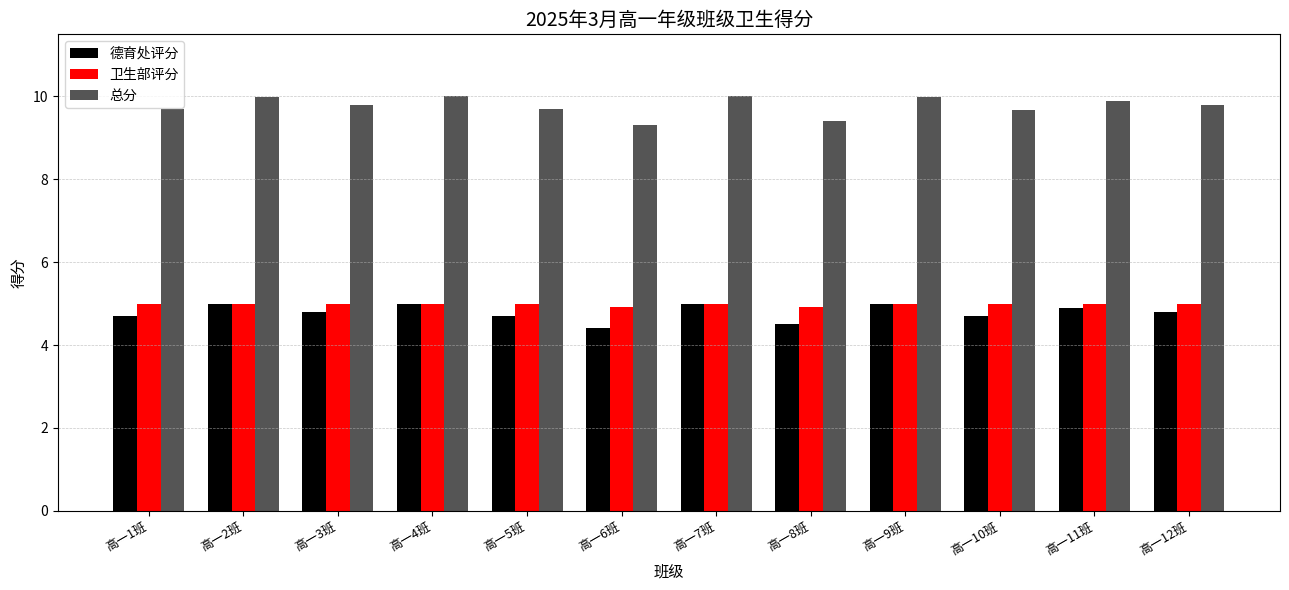

Which series has the largest total across all categories?

总分